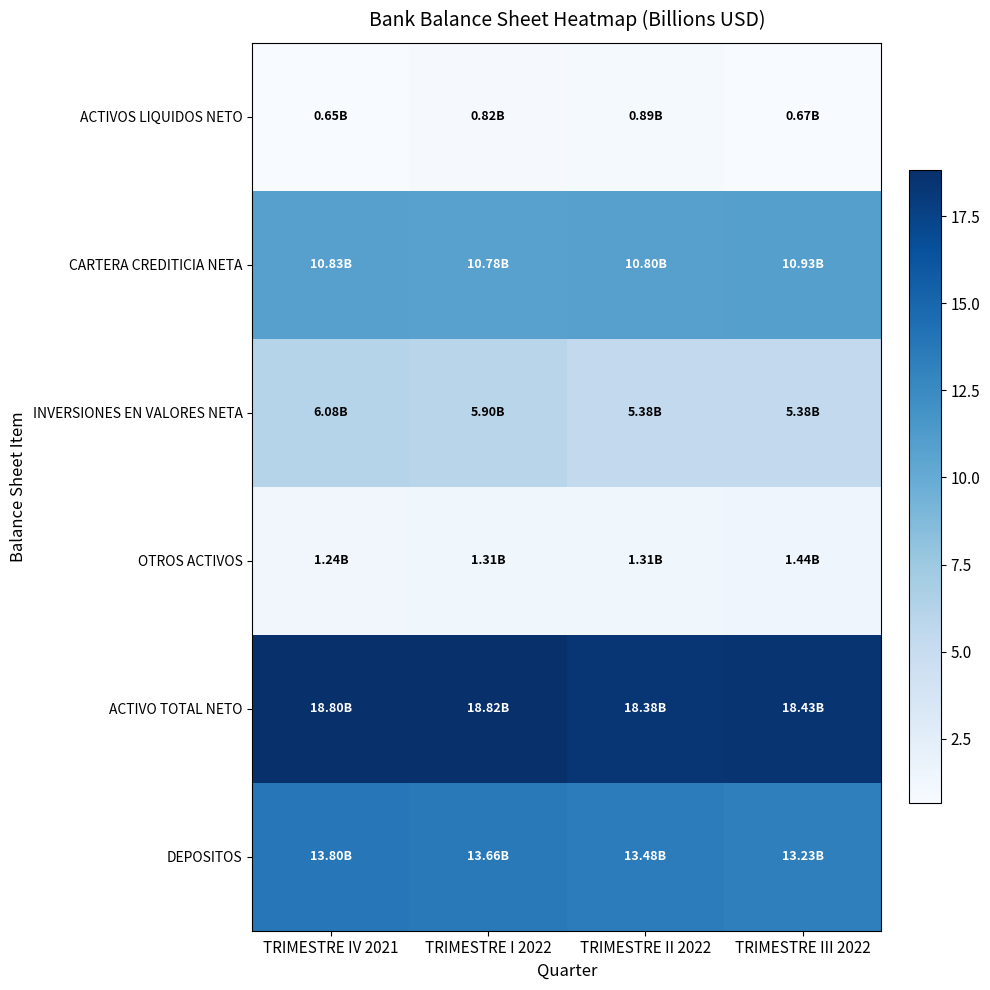

Rank the series by their maximum value, from lowest to highest.

ACTIVOS LIQUIDOS NETO, OTROS ACTIVOS, INVERSIONES EN VALORES NETA, CARTERA CREDITICIA NETA, DEPOSITOS, ACTIVO TOTAL NETO